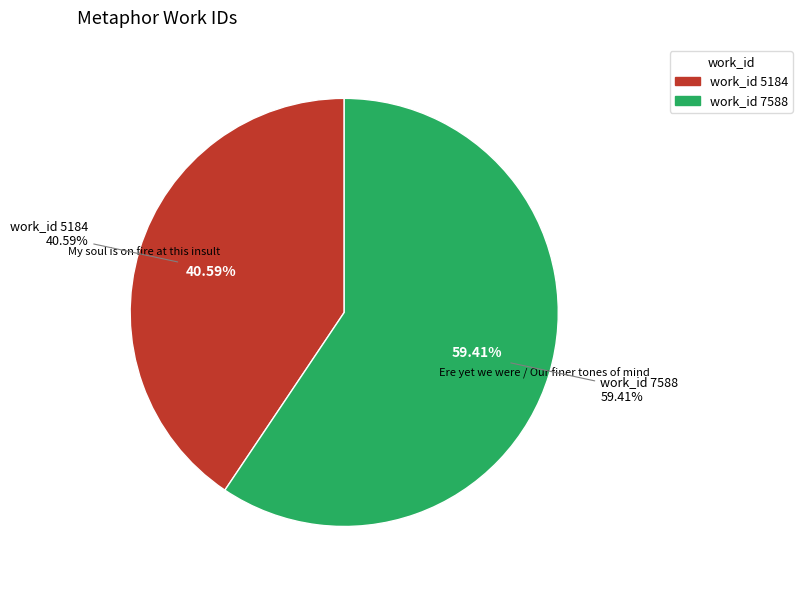

Count the number of slices in the pie.

2